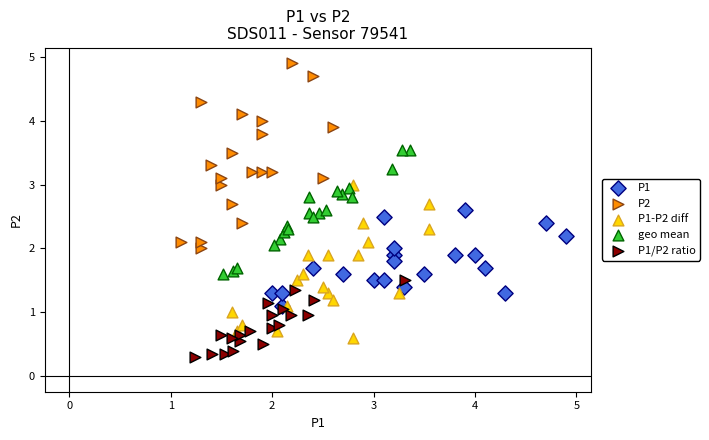

Which series contains the highest Y value?

P2